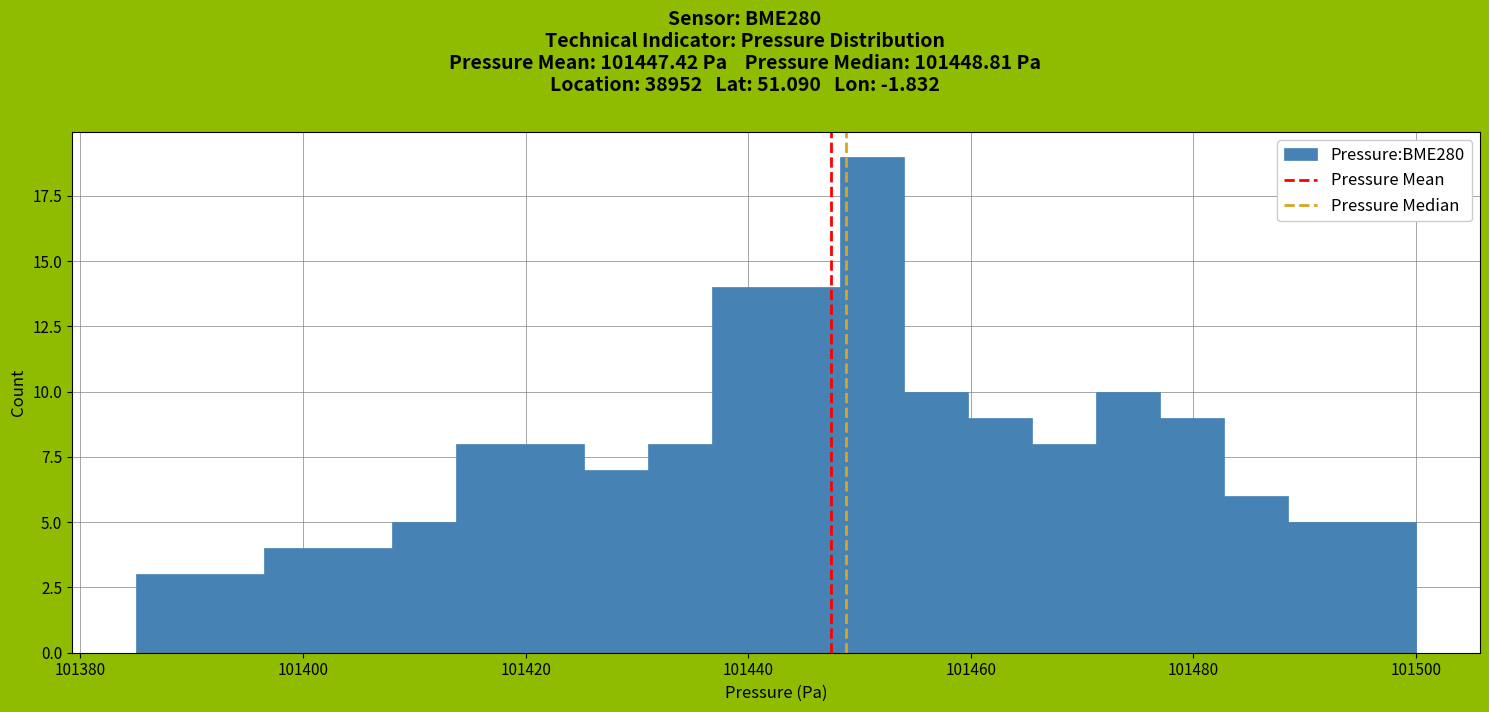

Read against the x-axis, roughly where is the centre of the tallest bar?

101452